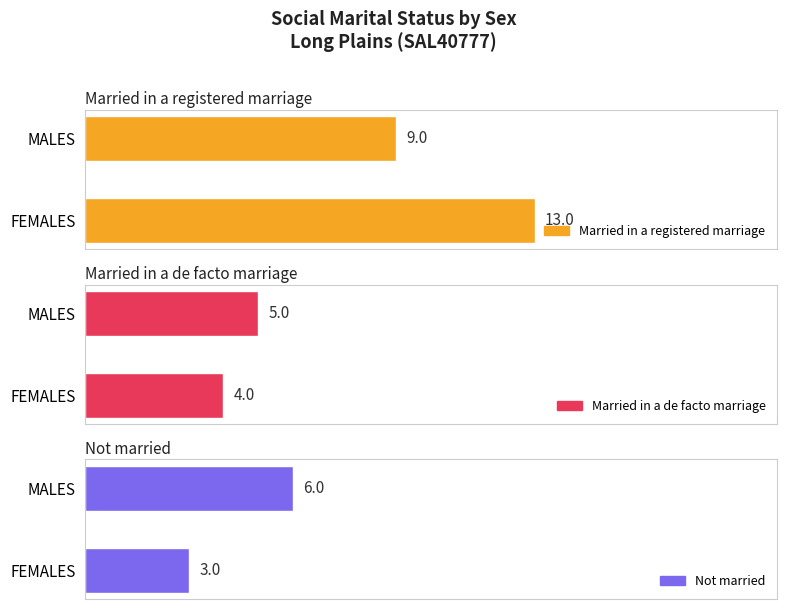

Reading left to right, transcribe all the data shown in this chart.

Married in a registered marriage: 0.0=9	2.5=13
Married in a de facto marriage: 0.0=5	2.5=4
Not married: 0.0=6	2.5=3